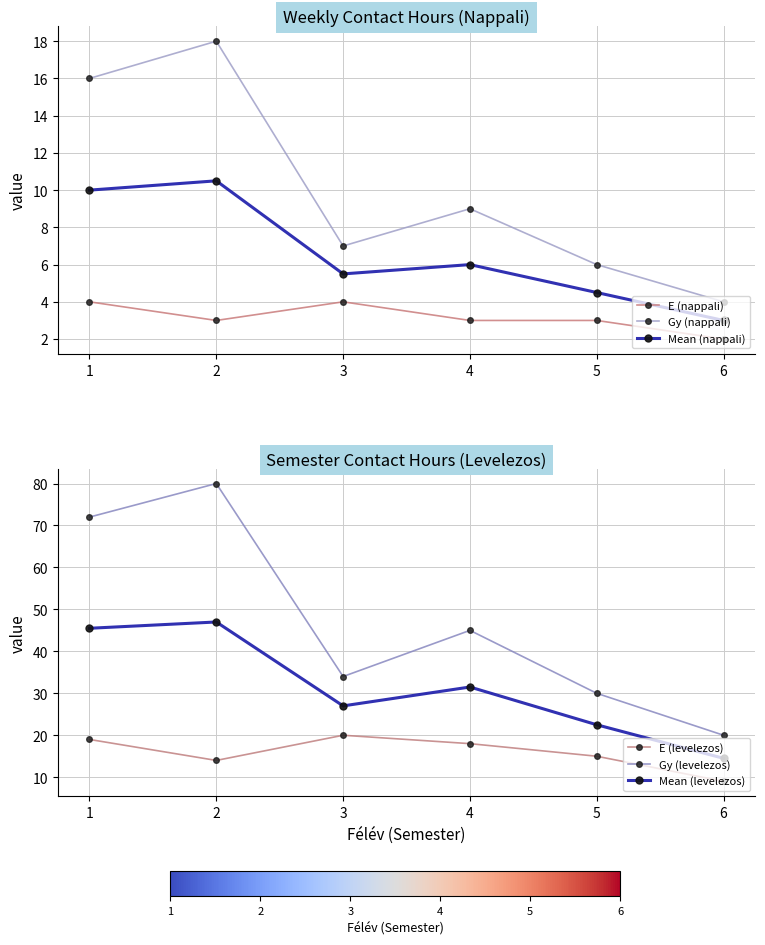

List the series in order of their peak value, highest first.

Gy (levelezos), Mean (levelezos), E (levelezos), Gy (nappali), Mean (nappali), E (nappali)